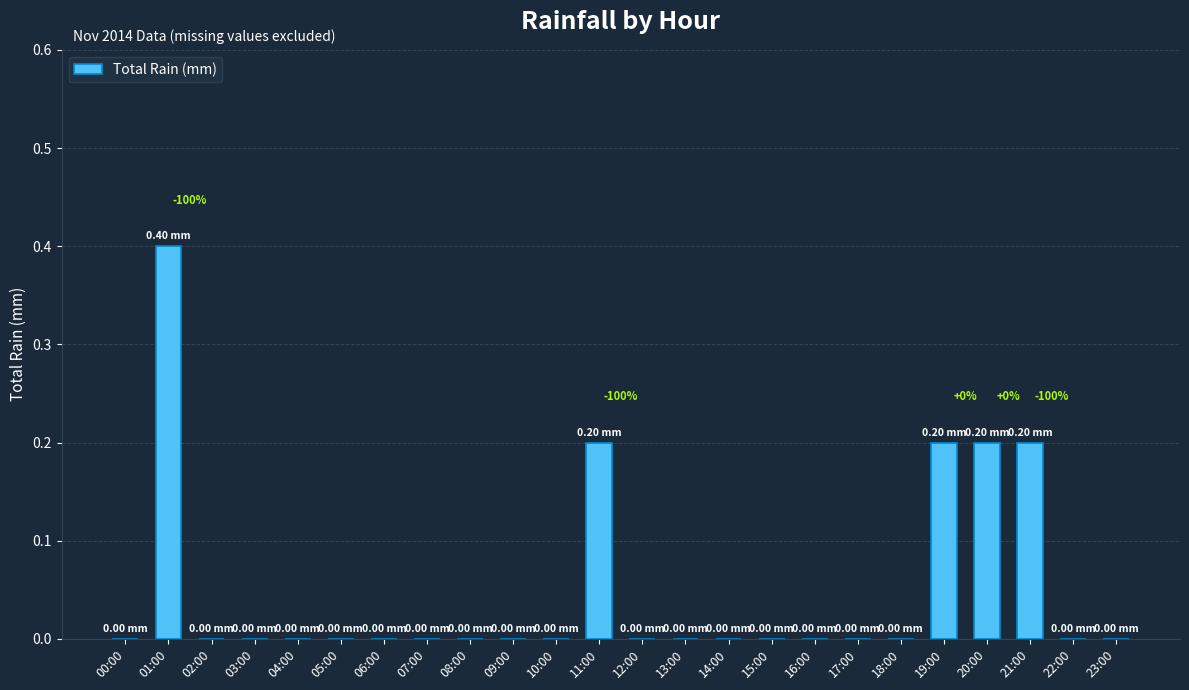

The chart shows a value of 0.0 at 05:00. True or false?

True